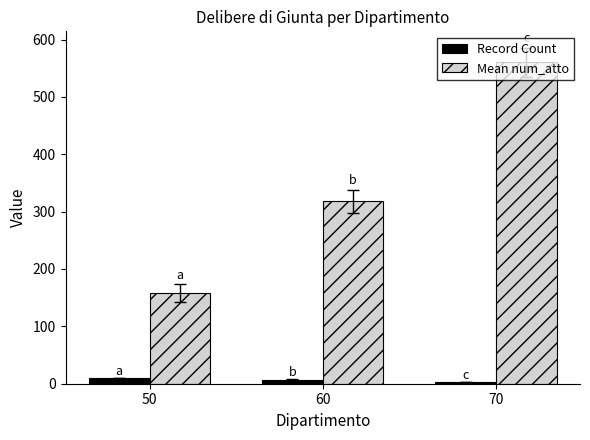

At how many categories does at least one series exceed 504?

1